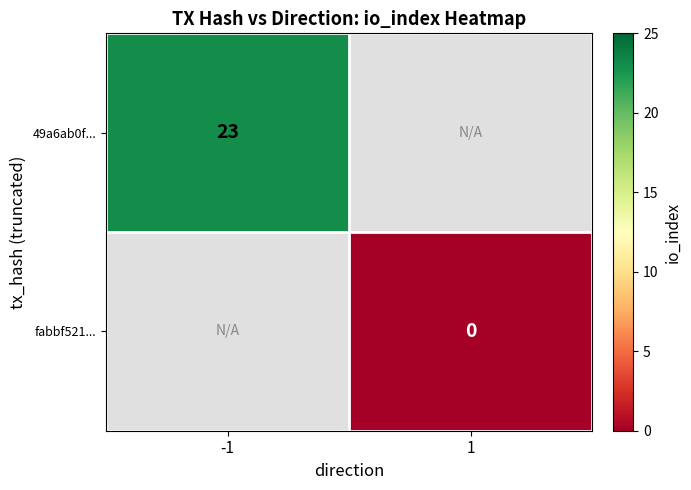

Is it true that 49a6ab0f... equals 11 at -1?

False